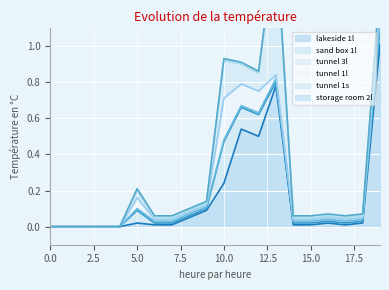

True or false: lakeside 1l has a value of 0.0 at 15.0.

True